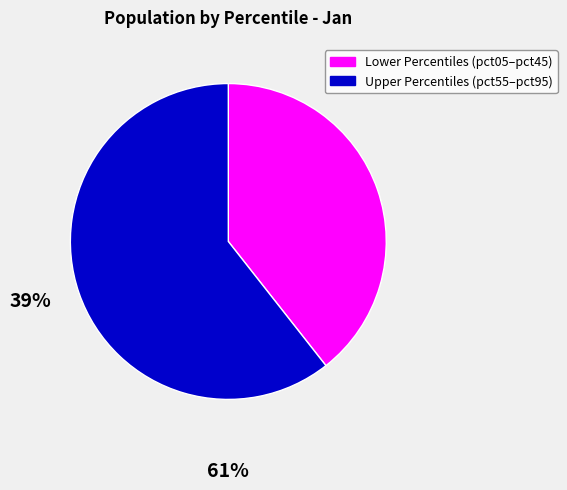

Is there a majority slice in this chart?

Yes